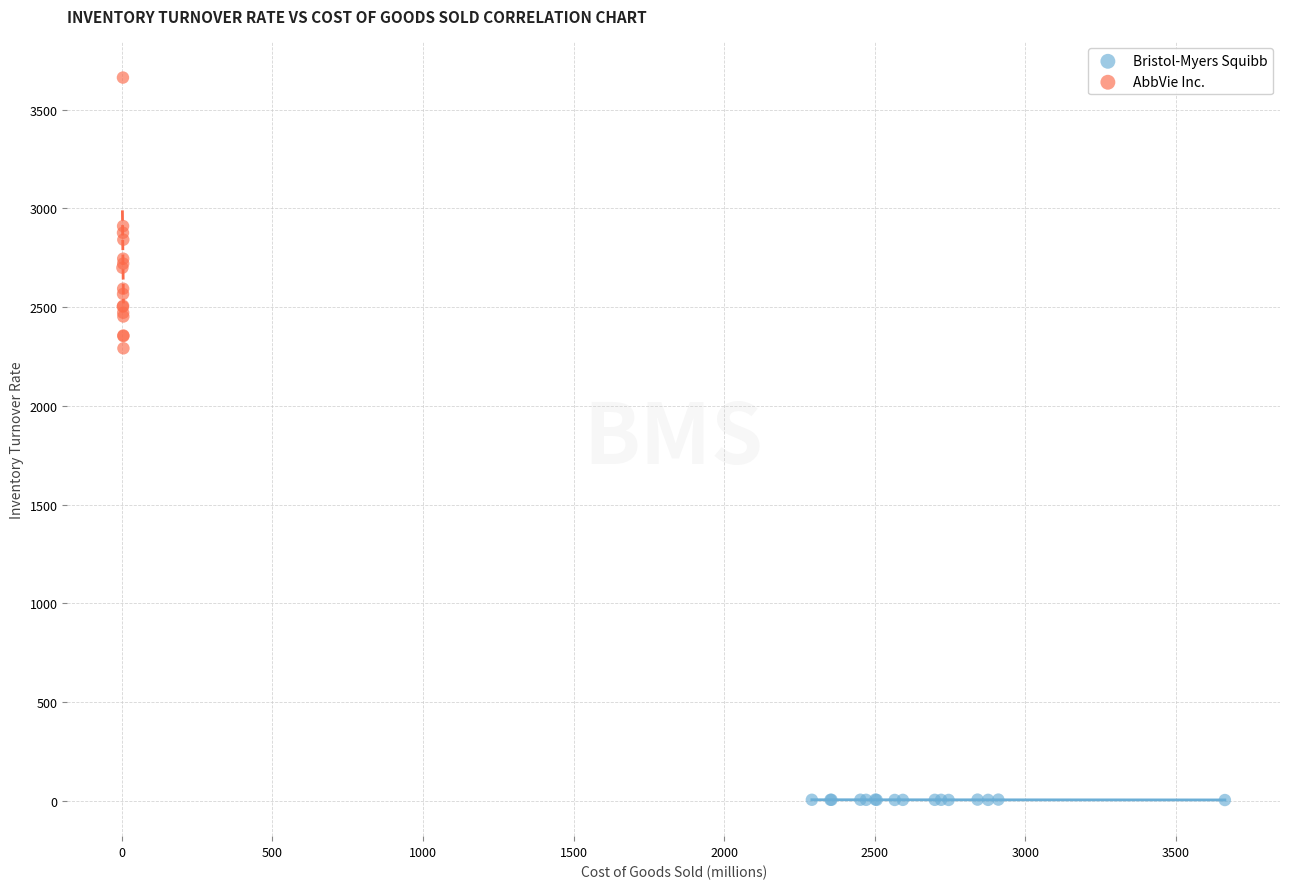

Which series contains the highest Y value?

AbbVie Inc.